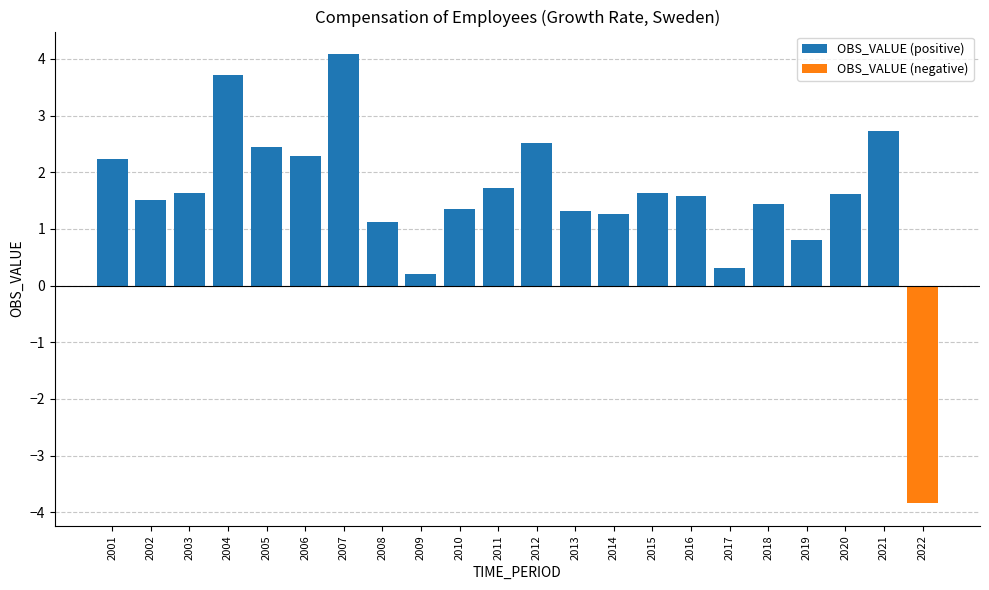

True or false: OBS_VALUE (positive) has a value of 0.4 at 2014.

False